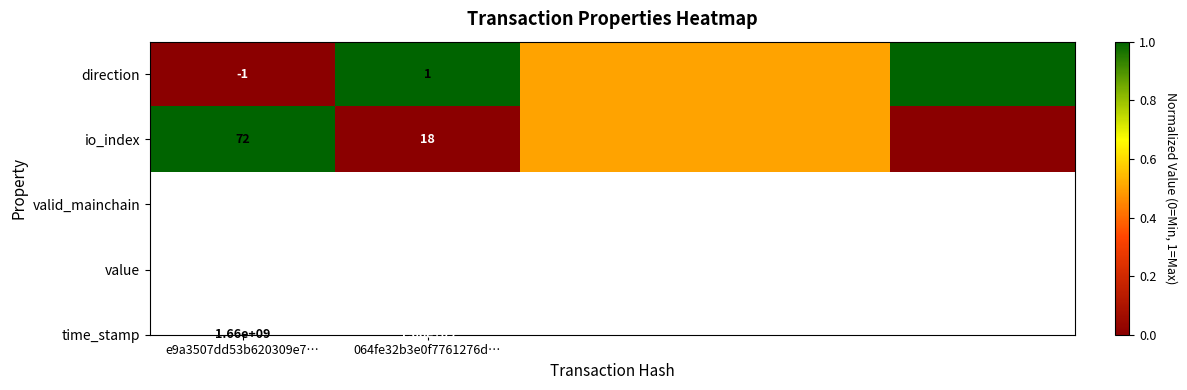

Rank the series at 064fe32b3e0f7761276d… from highest to lowest value.

io_index, direction